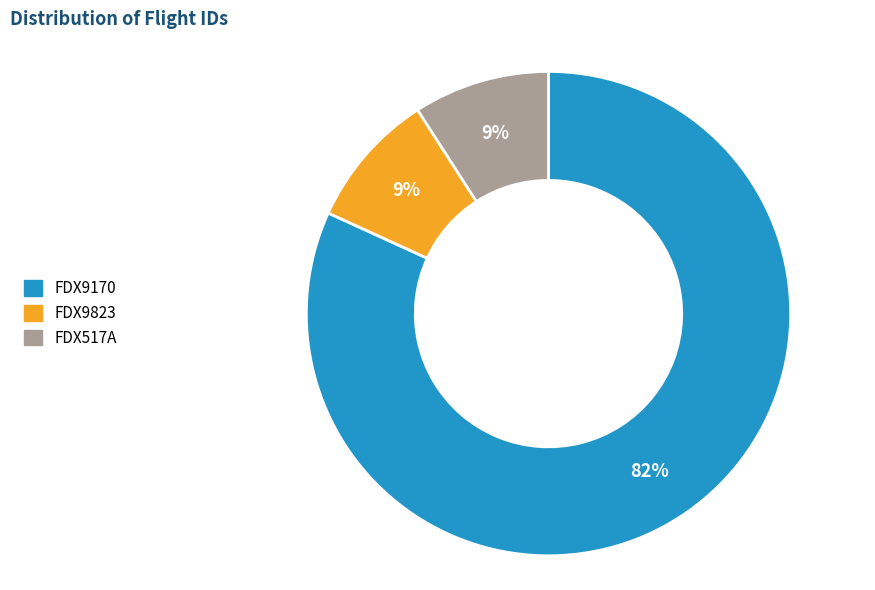

Does FDX517A represent more than half of the total?

No